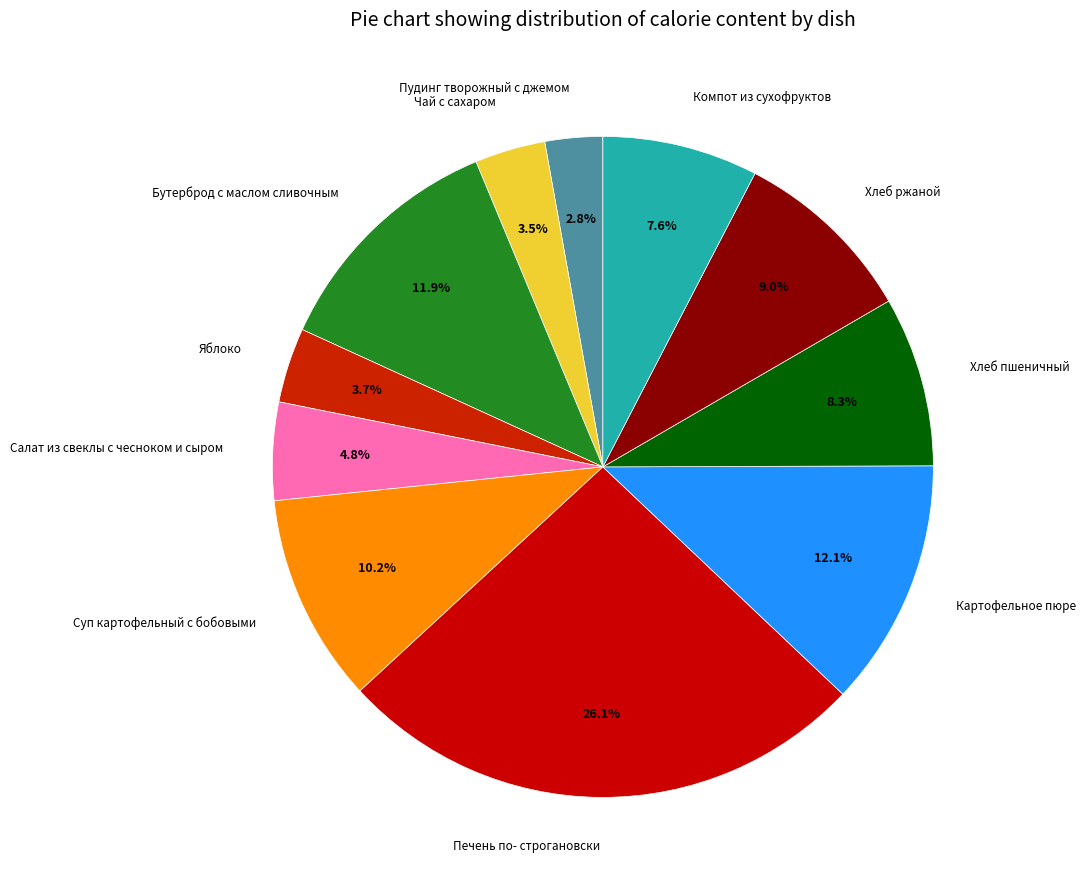

How many segments does this pie chart have?

11